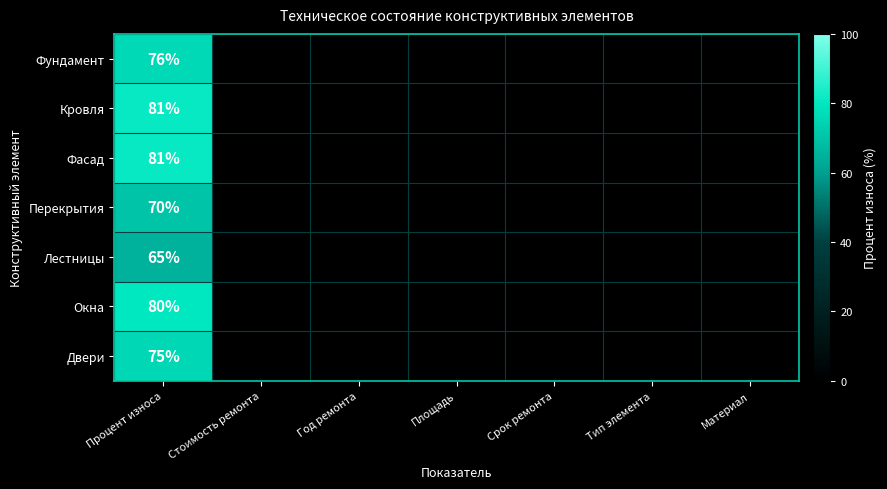

Is it true that Кровля equals 106 at Процент износа?

False